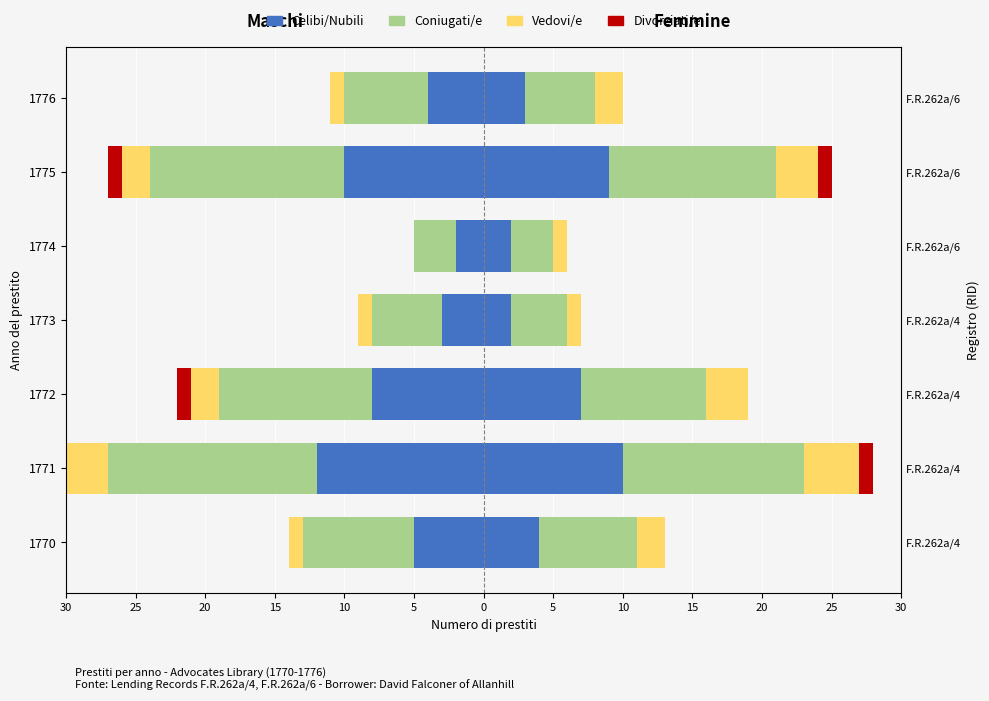

Reading right to left, extract all data points from this chart.

Celibi/Nubili: -4	-10	-2	-3	-8	-12	-5
Coniugati/e: -6	-14	-3	-5	-11	-15	-8
Vedovi/e: -1	-2	0	-1	-2	-3	-1
Divorziati/e: 0	-1	0	0	-1	-1	0